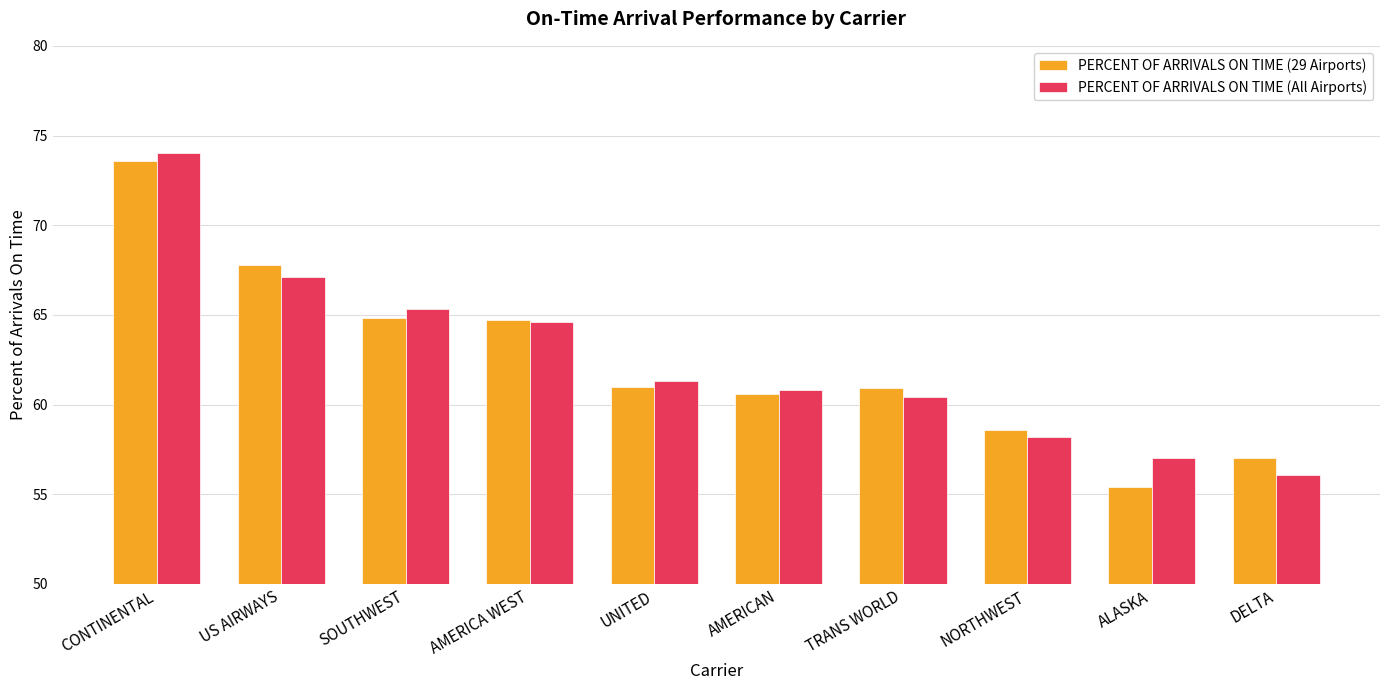

Which series has the largest range (max minus min)?

PERCENT OF ARRIVALS ON TIME (29 Airports)